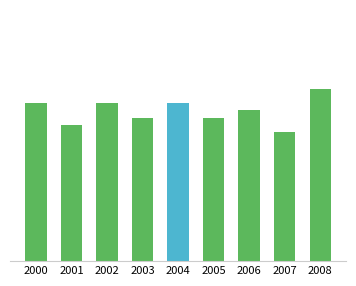

How many values are between 2 and 3?

7